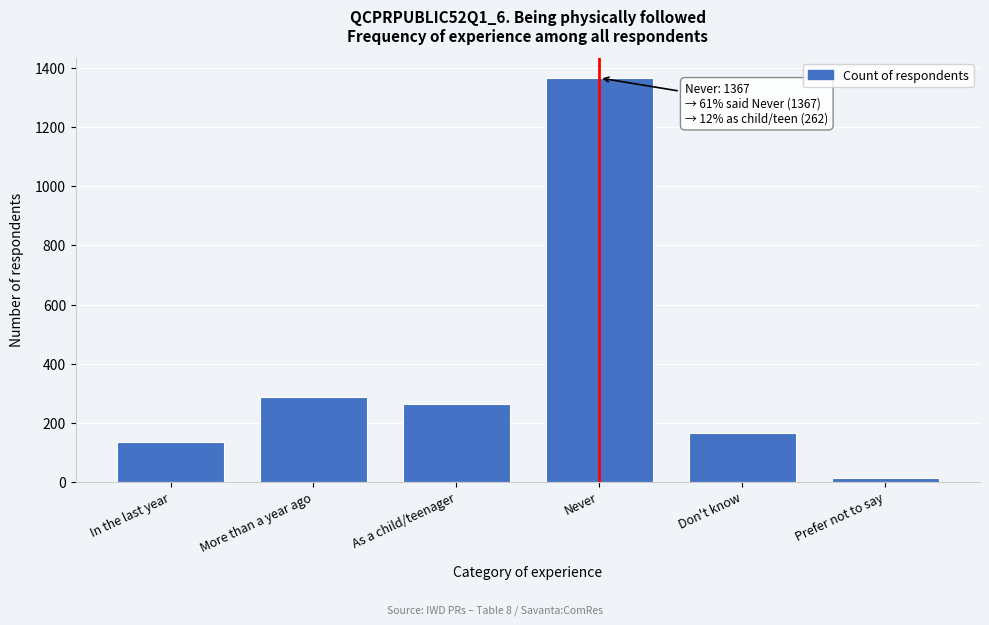

Reading left to right, extract all data points from this chart.

In the last year=135	More than a year ago=287	As a child/teenager=262	Never=1367	Don't know=166	Prefer not to say=14